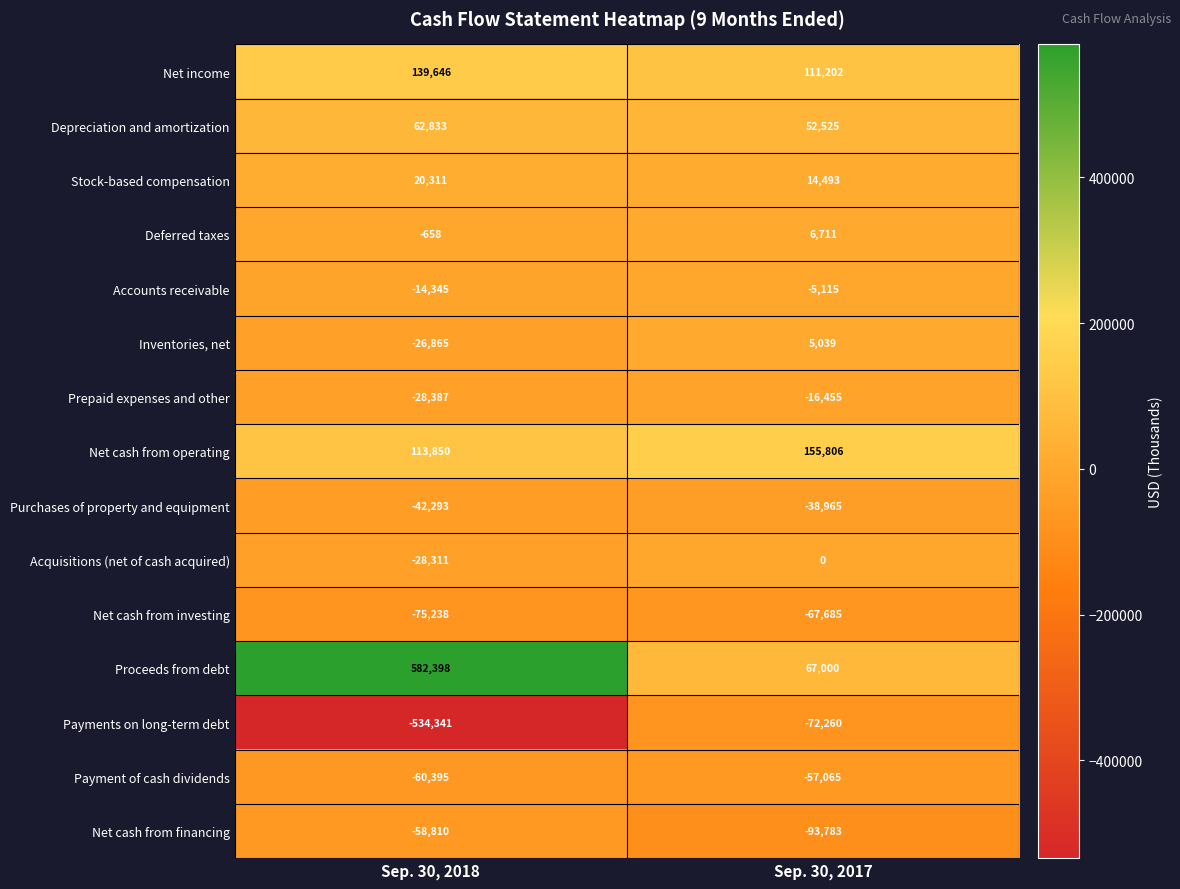

Rank the series by their maximum value, from highest to lowest.

Proceeds from debt, Net cash from operating, Net income, Depreciation and amortization, Stock-based compensation, Deferred taxes, Inventories, net, Acquisitions (net of cash acquired), Accounts receivable, Prepaid expenses and other, Purchases of property and equipment, Payment of cash dividends, Net cash from financing, Net cash from investing, Payments on long-term debt